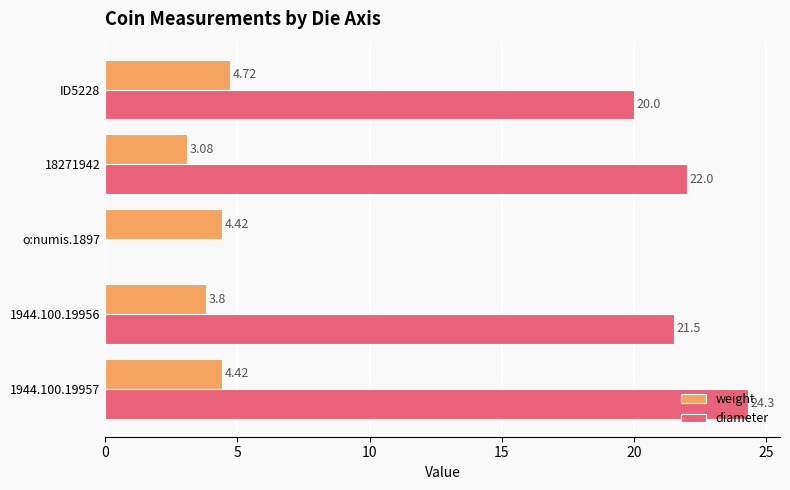

At which category is the sum across all series the highest?

1944.100.19957